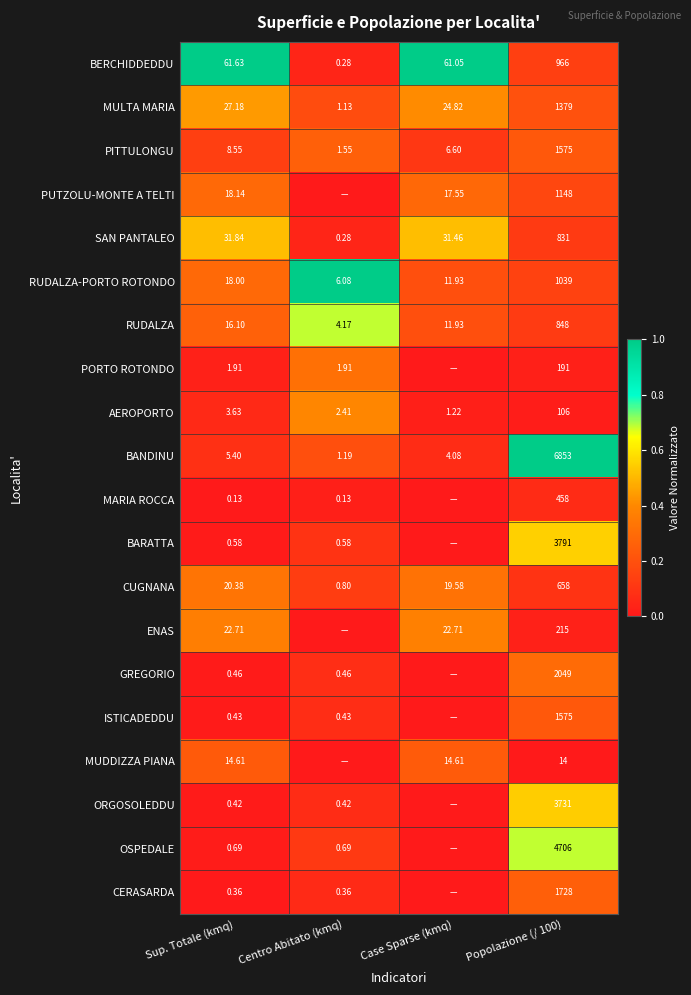

Between Popolazione (/ 100) and Sup. Totale (kmq), which is larger?

Sup. Totale (kmq)